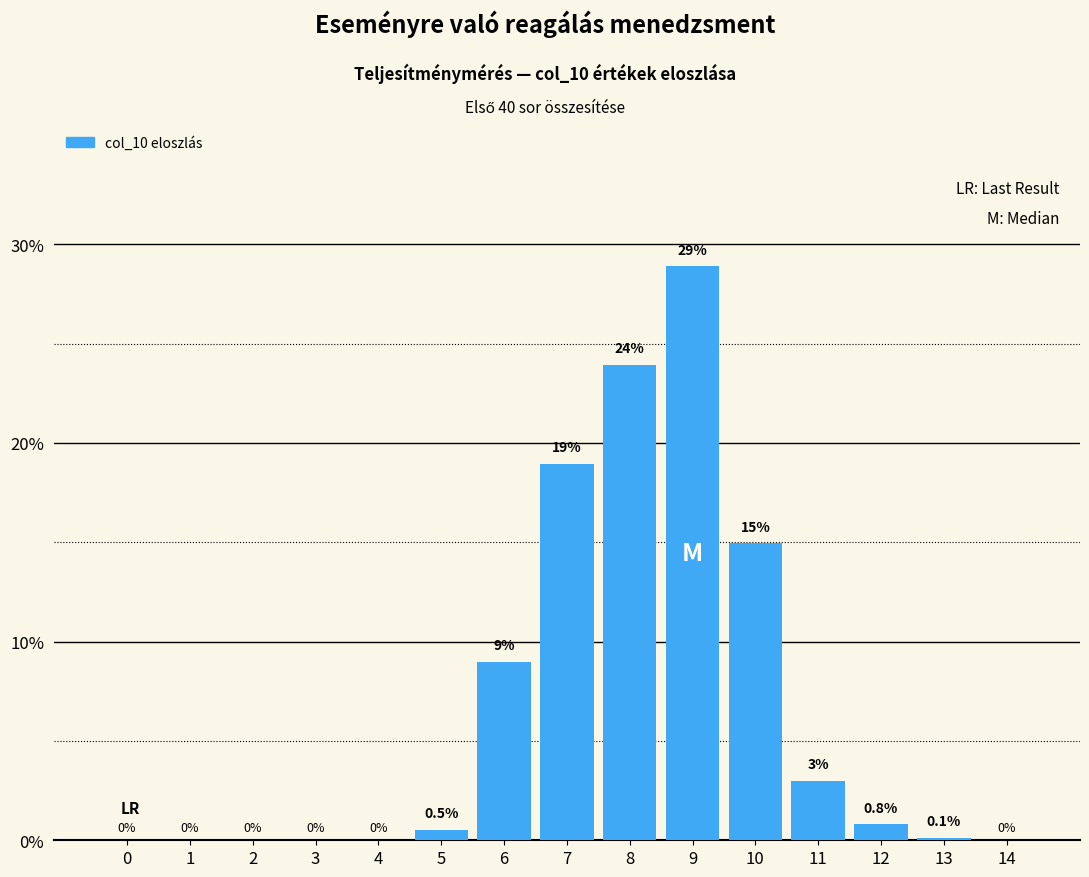

Reading left to right, list all the values displayed in this chart.

0=0.0	1=0.0	2=0.0	3=0.0	4=0.0	5=0.5	6=9.0	7=18.9	8=23.9	9=28.9	10=14.9	11=3.0	12=0.8	13=0.1	14=0.0